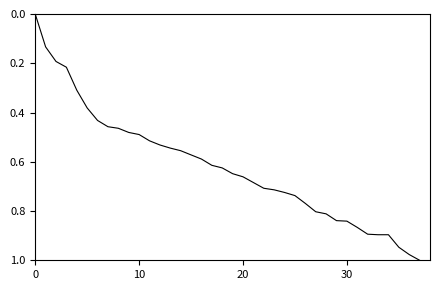

What is the label of the 12th point from the right?

26